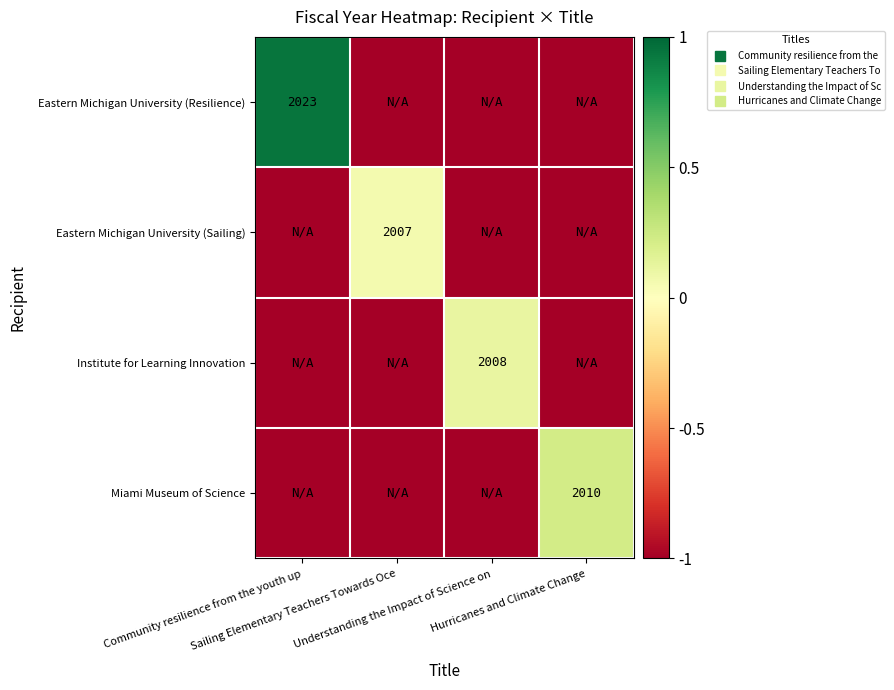

At which category does the chart reach its peak across all series?

Community resilience from the youth up